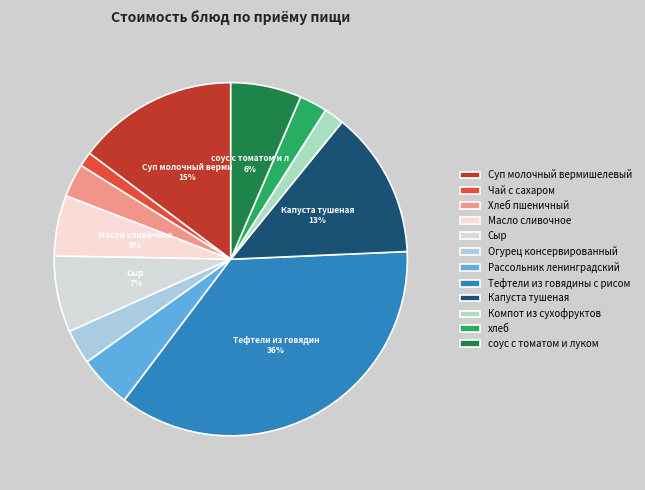

How many segments does this pie chart have?

12